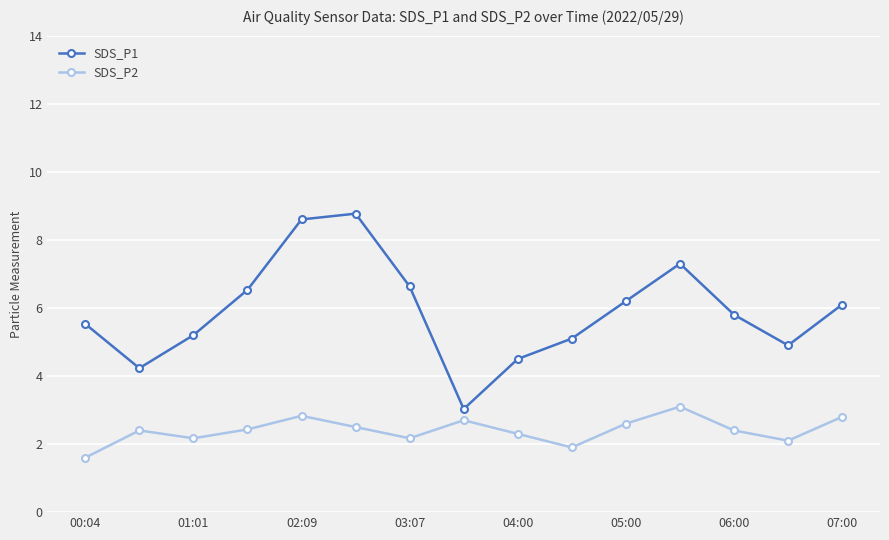

How many lines are shown in the chart?

2